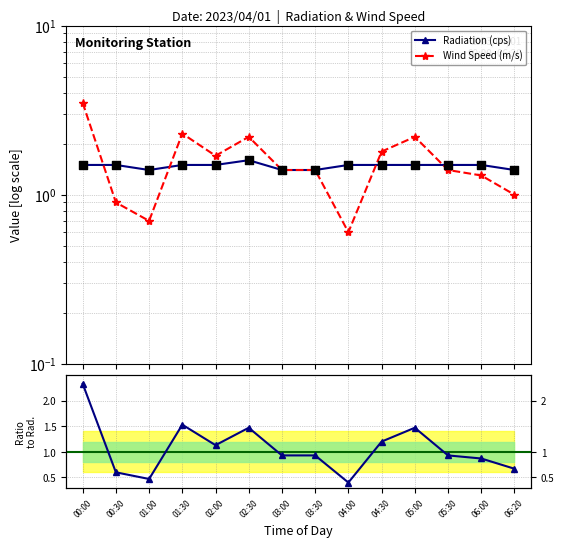

Which series contains the lowest Y value?

Wind/Radiation ratio